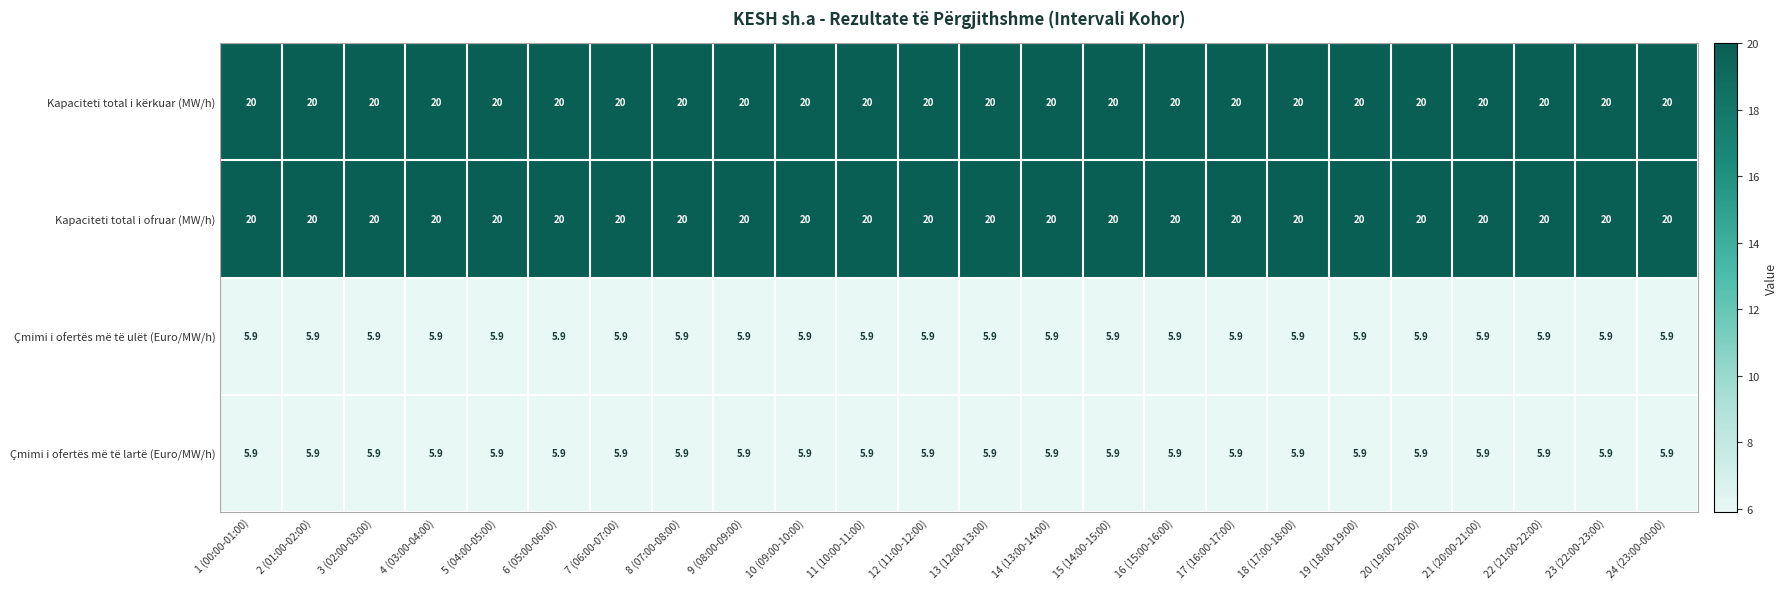

What is the sum of the Kapaciteti total i kërkuar (MW/h) values at 2 (01:00-02:00) and 21 (20:00-21:00)?

40.0